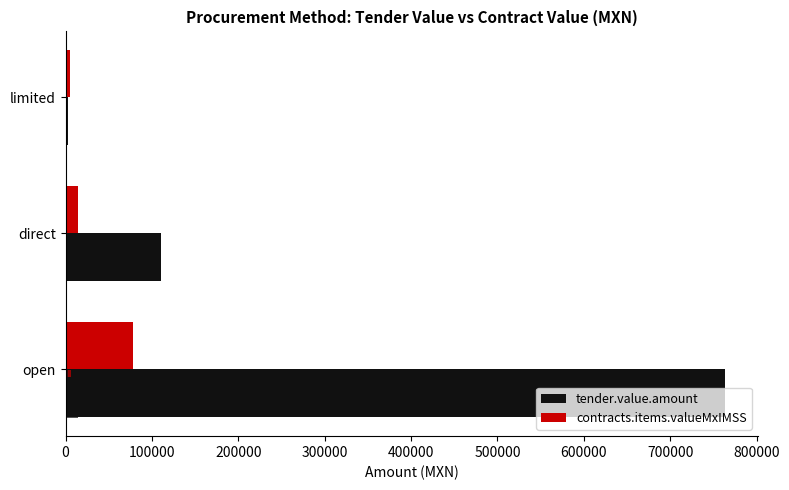

At how many categories does at least one series exceed 329749?

1